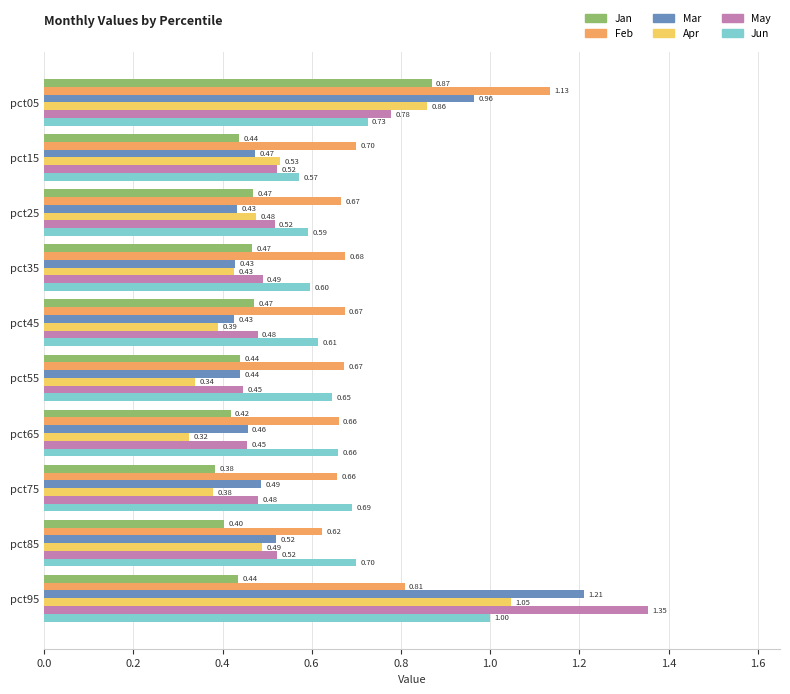

At how many categories does at least one series exceed 0?

10